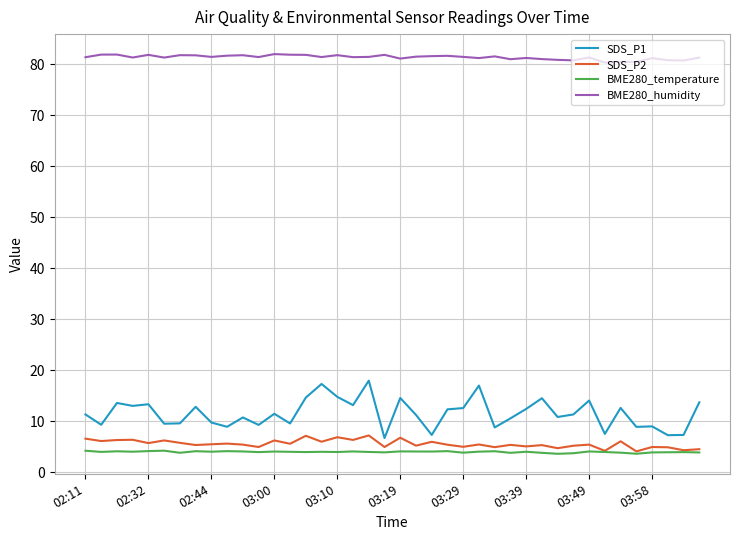

Which series has the widest spread of values?

SDS_P1